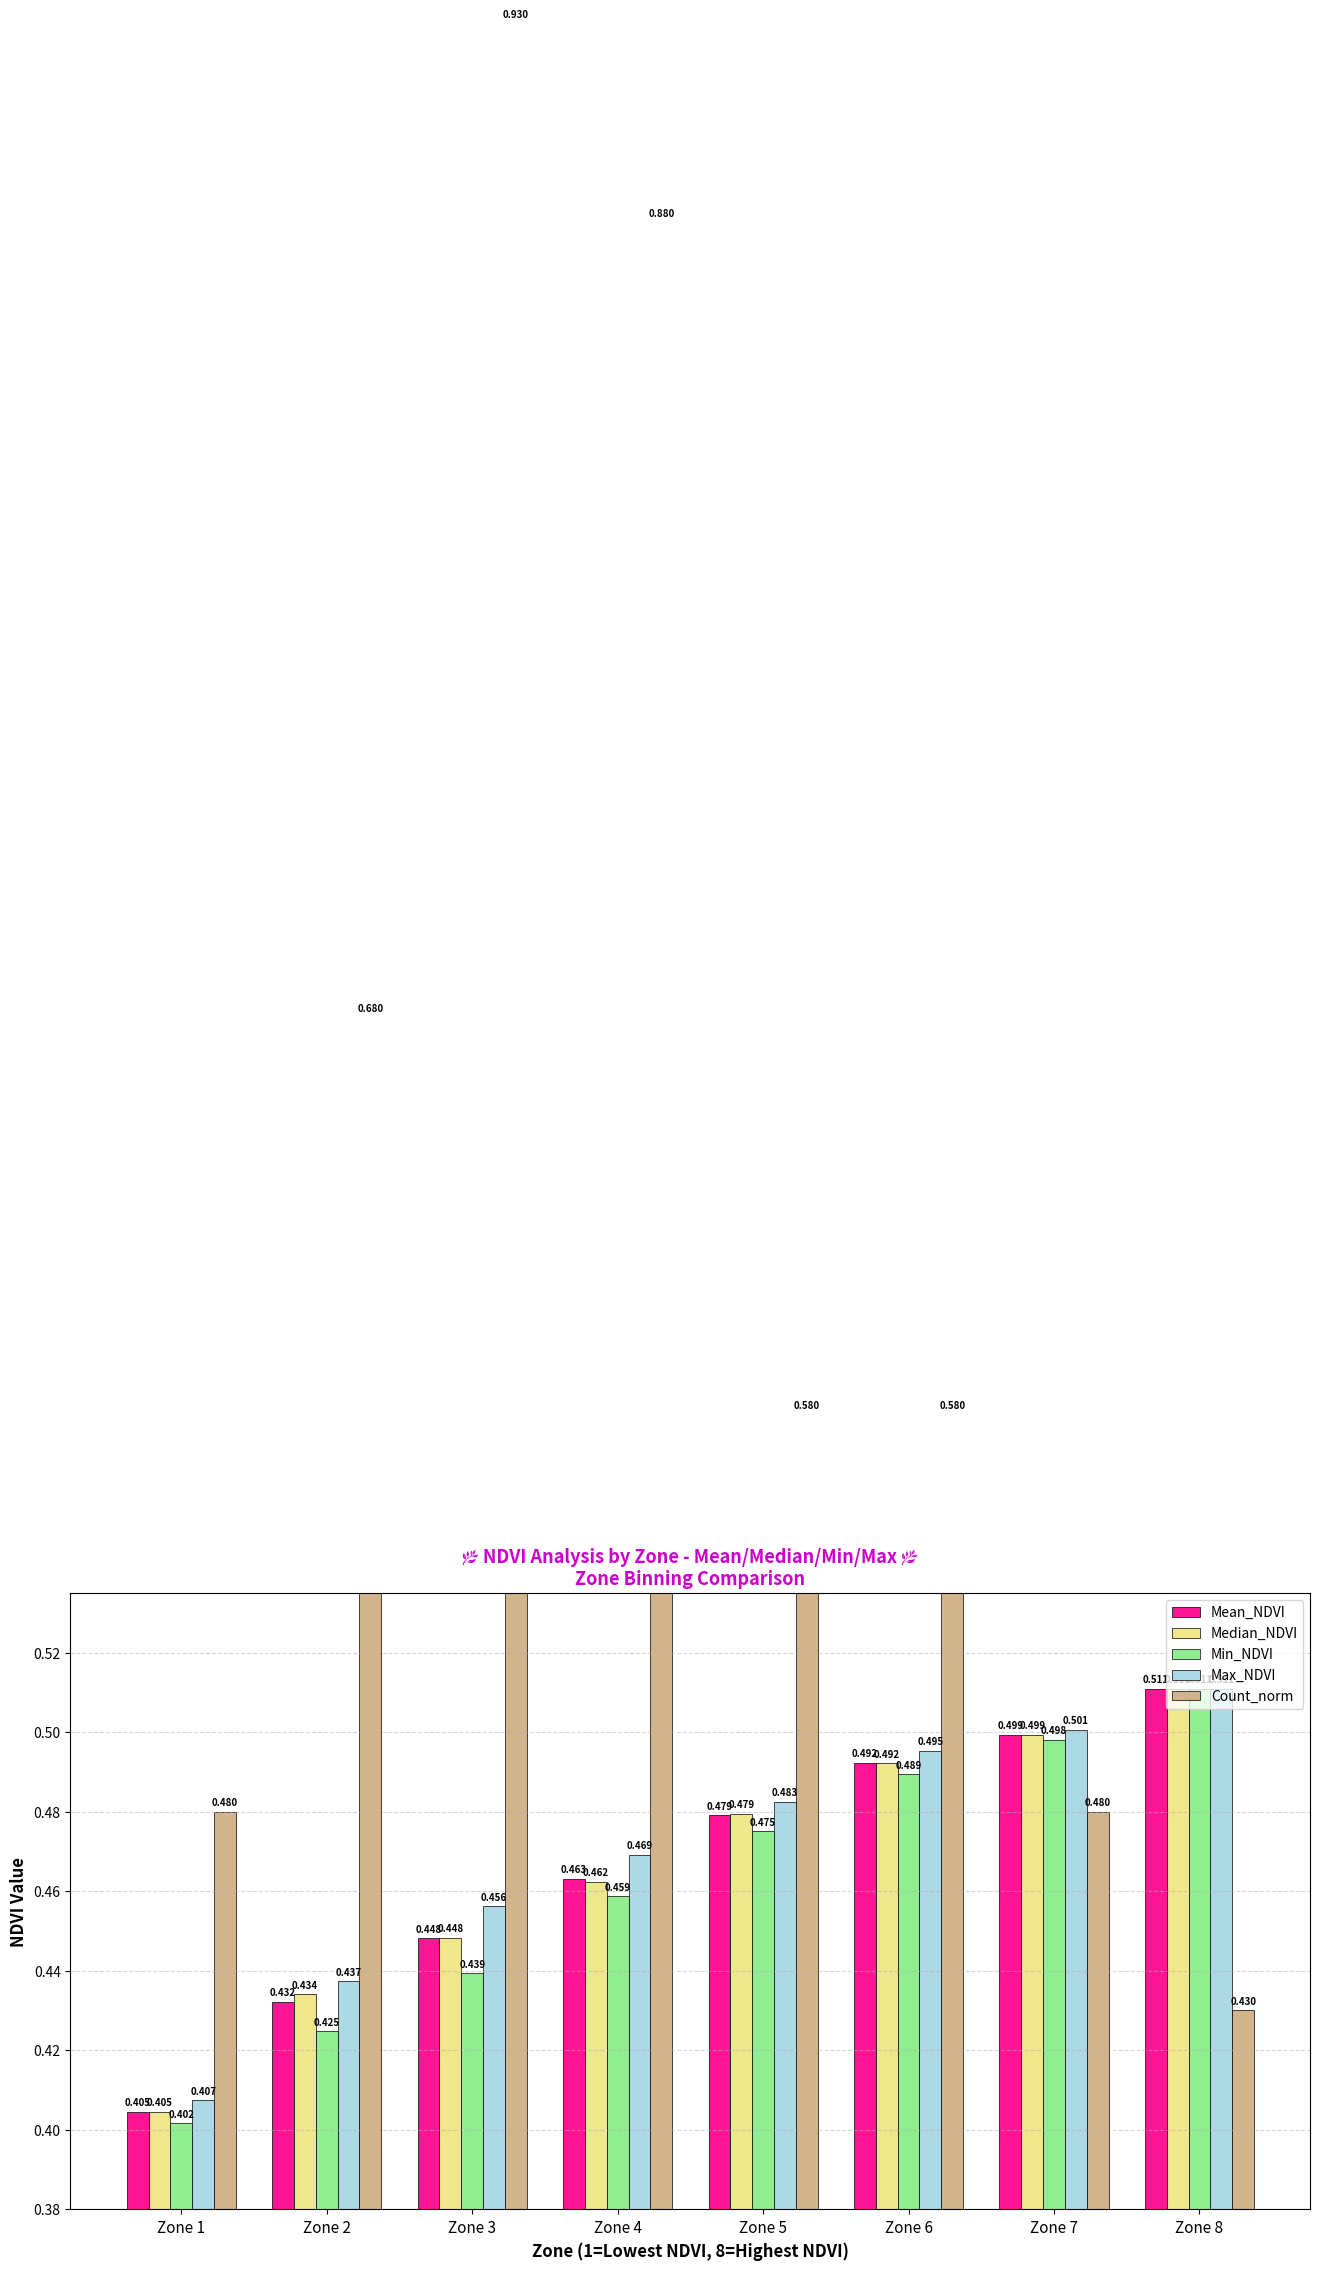

How many bars are there in each group?

5